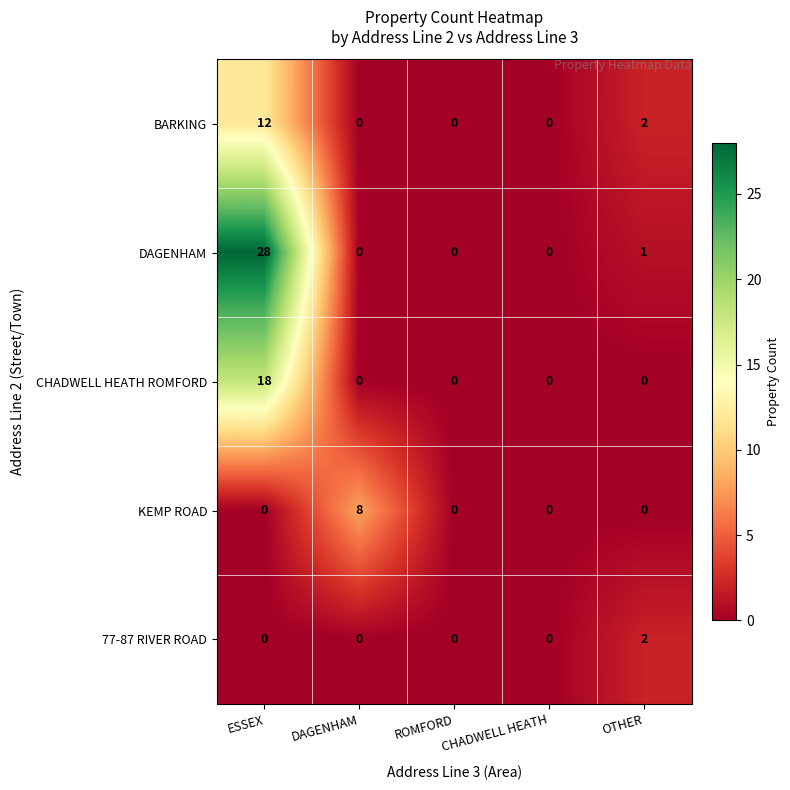

Which series changed the most between ESSEX and CHADWELL HEATH?

DAGENHAM